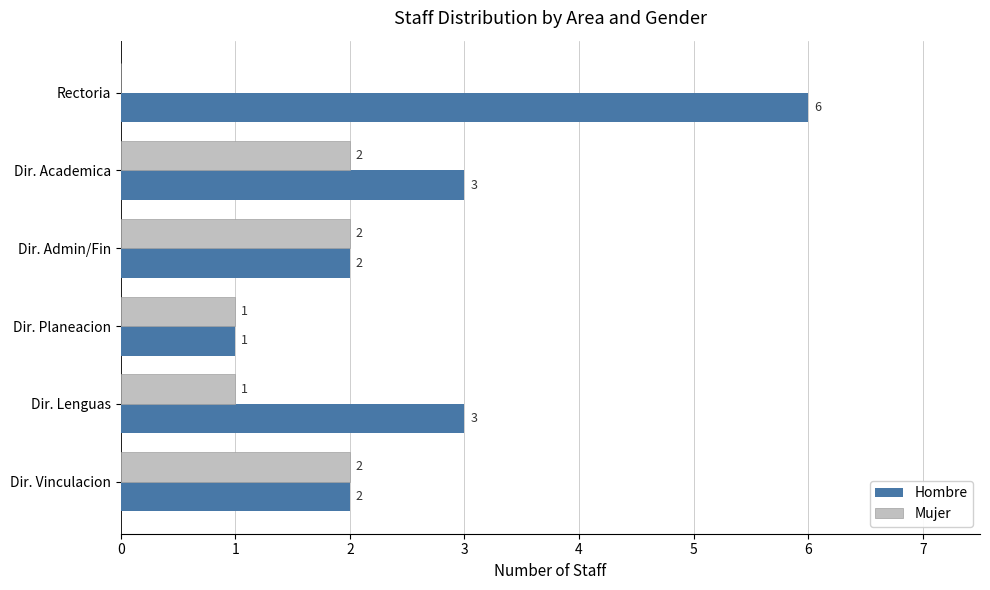

What is the total value across all series at Dir. Lenguas?

4